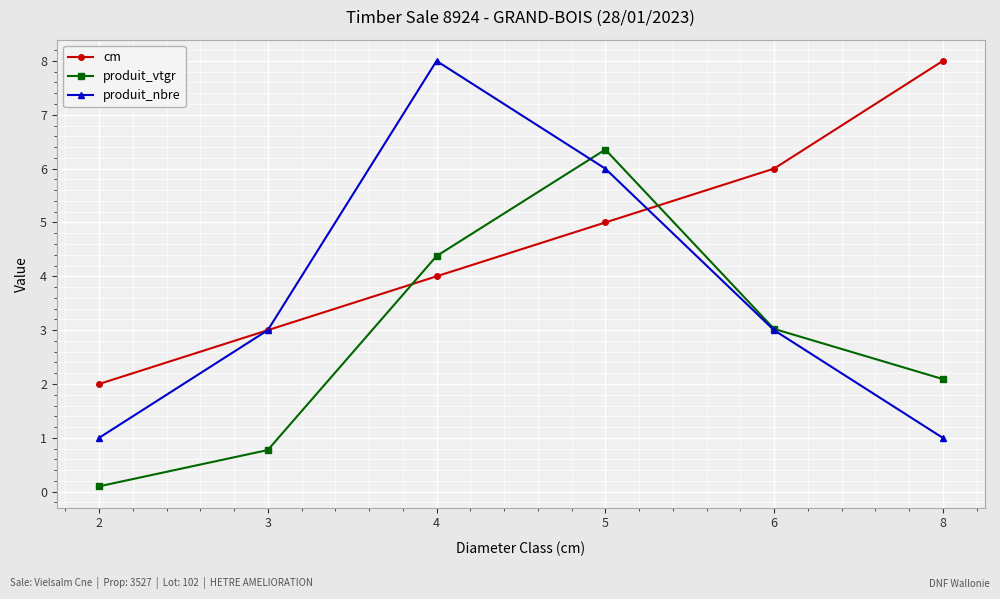

What is the spread (max minus min) of values at 6?

3.0